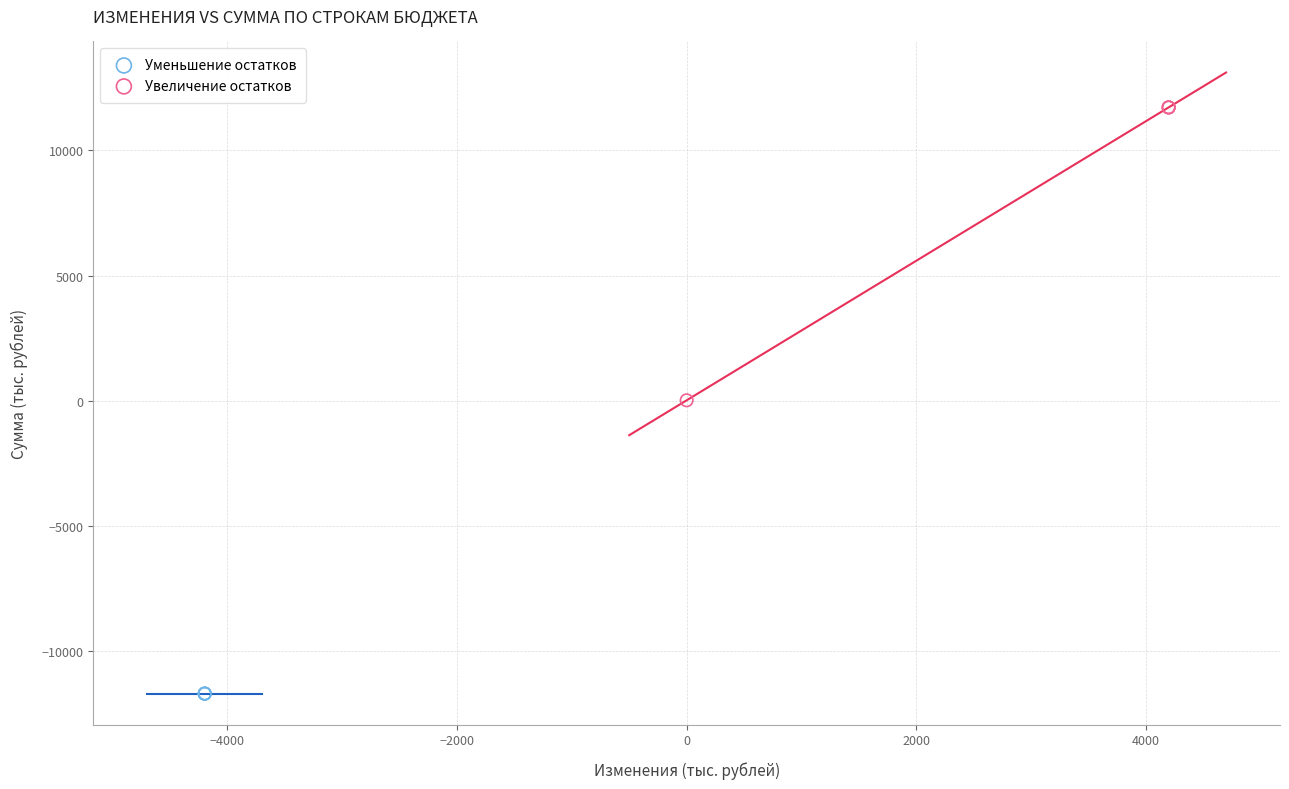

Which series reaches the maximum Y coordinate?

Увеличение остатков